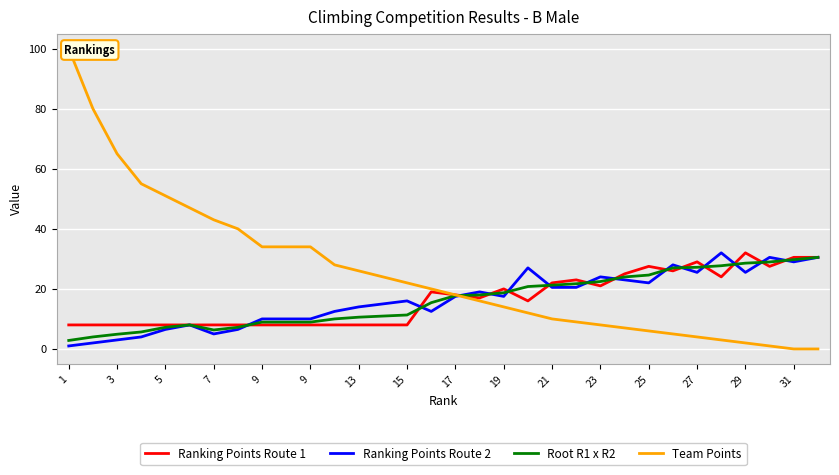

Where does the Ranking Points Route 2 series first go above 17?

17